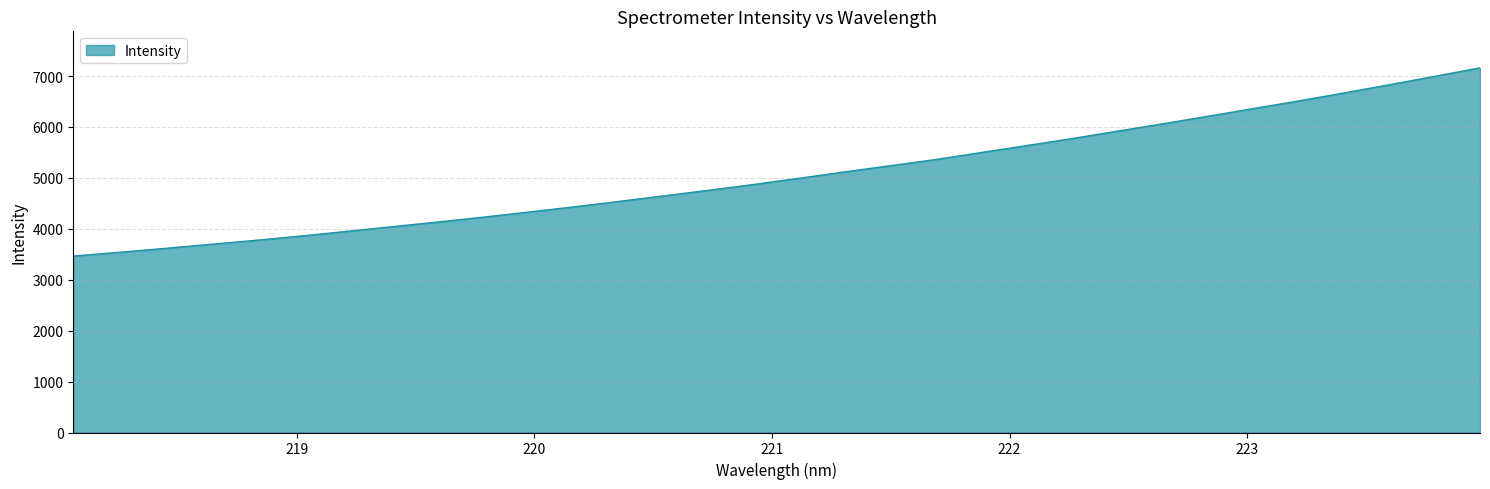

What is the minimum value shown in the chart?

3465.3